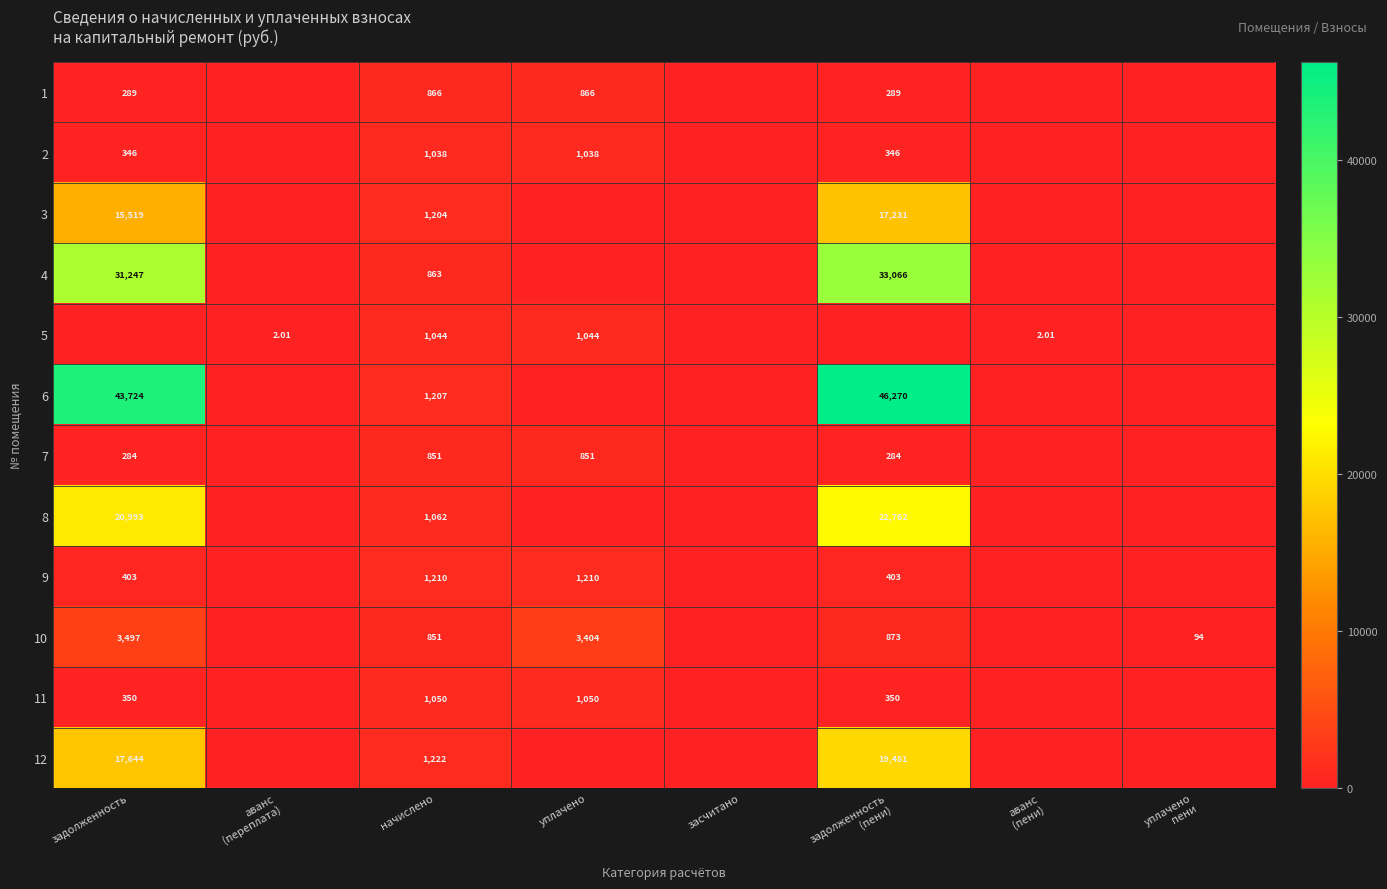

Which series has the largest total across all categories?

6